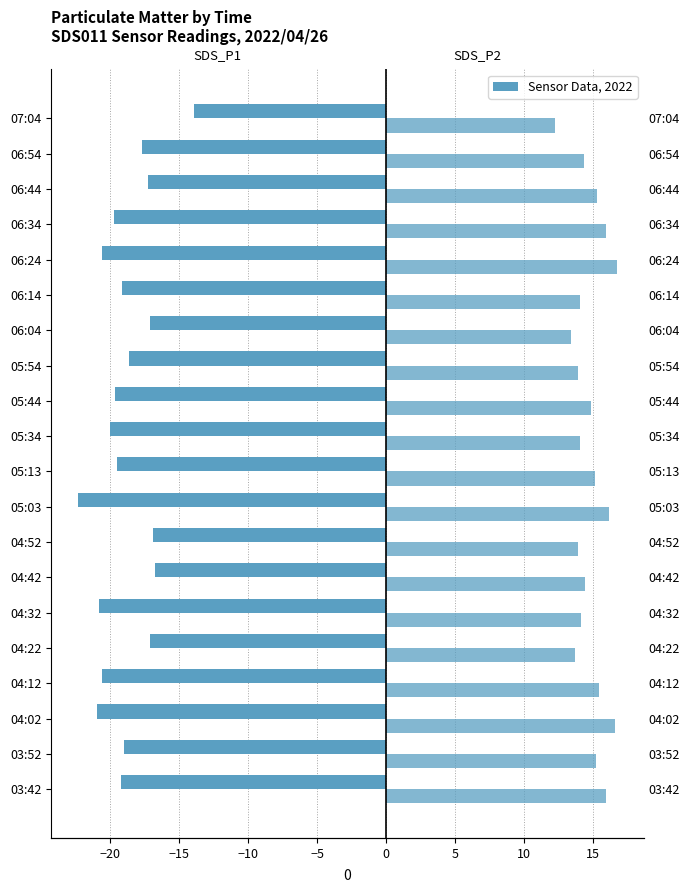

What is the difference between the maximum and minimum values in the SDS_P2 series?

4.5